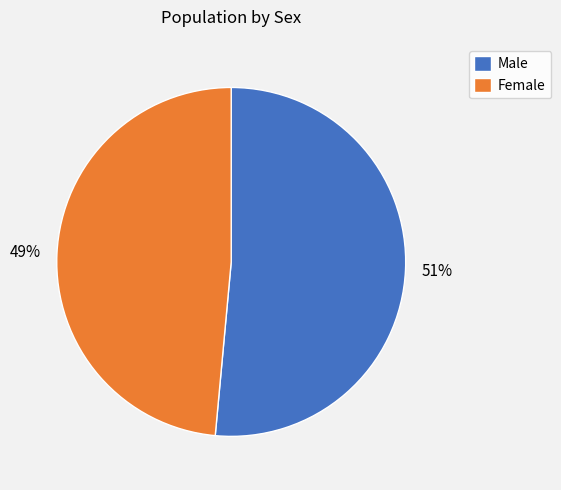

To the nearest percent, what is the average slice percentage?

50%